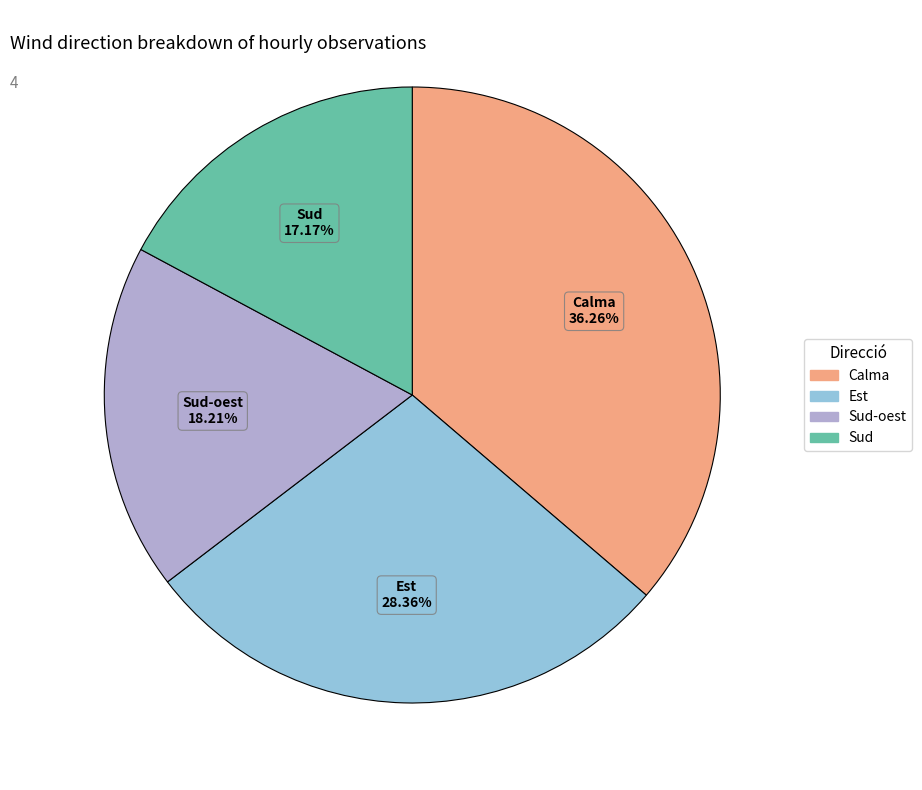

Does any single category account for the majority?

No